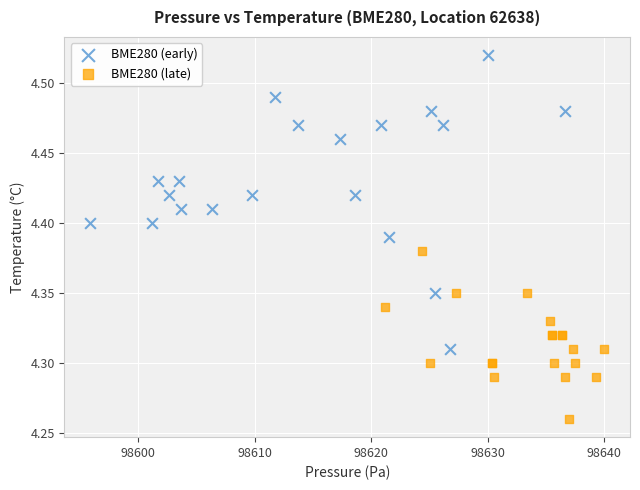

Which series has the widest spread of Y values?

BME280 (early)